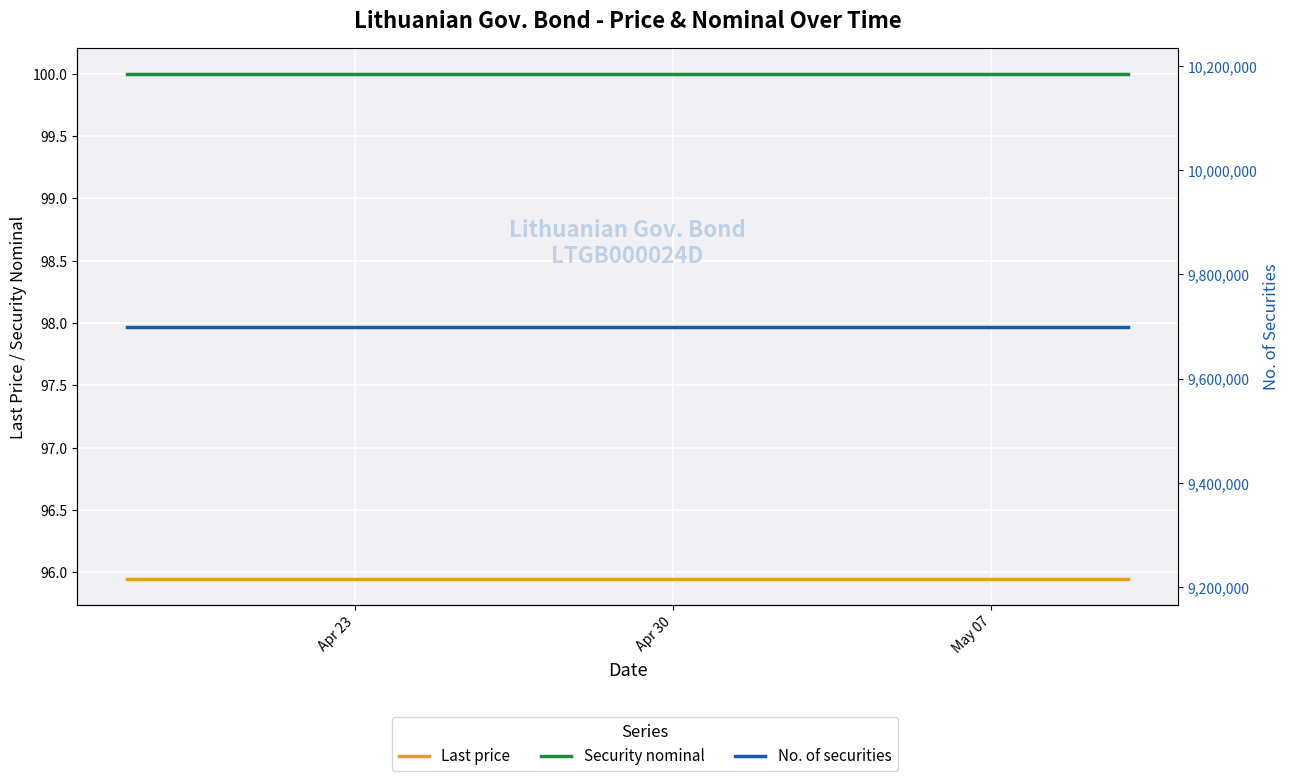

Is it true that Security nominal equals 40.2 at 14?

False